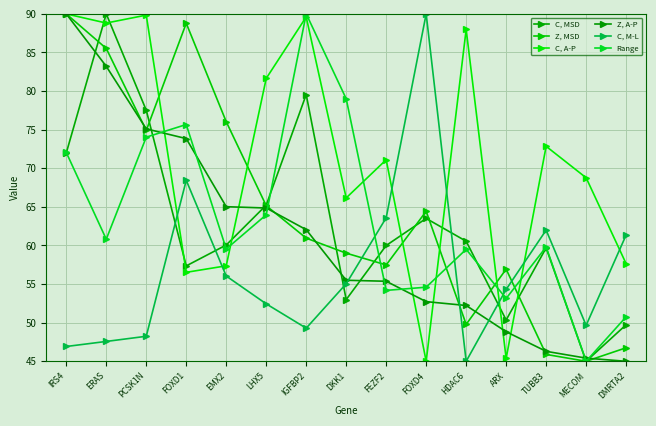

True or false: C, MSD has a value of 95.8 at HDAC6.

False